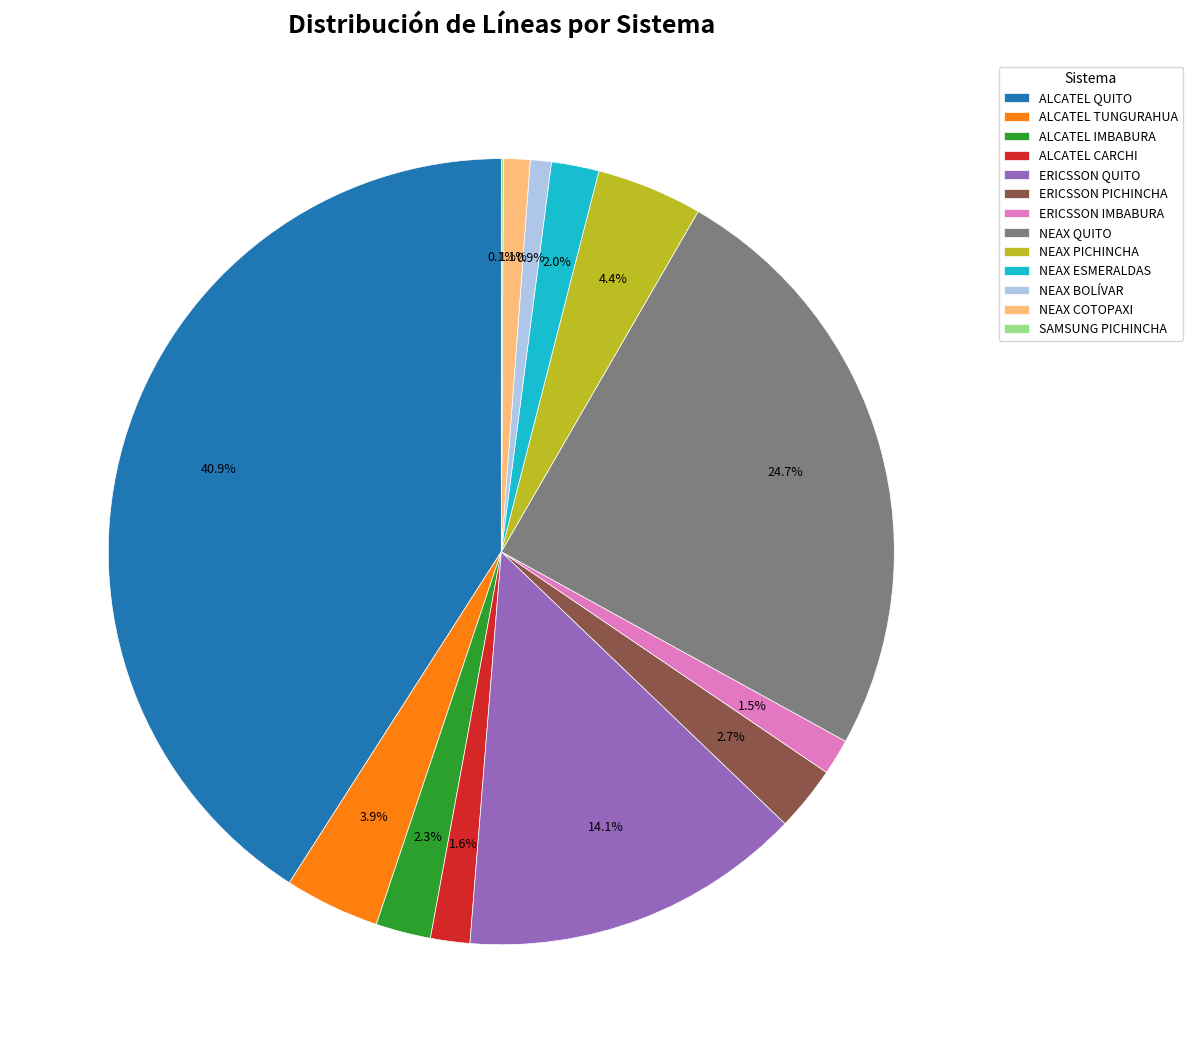

To the nearest percent, what is the difference between the largest and smallest slice percentages?

41%